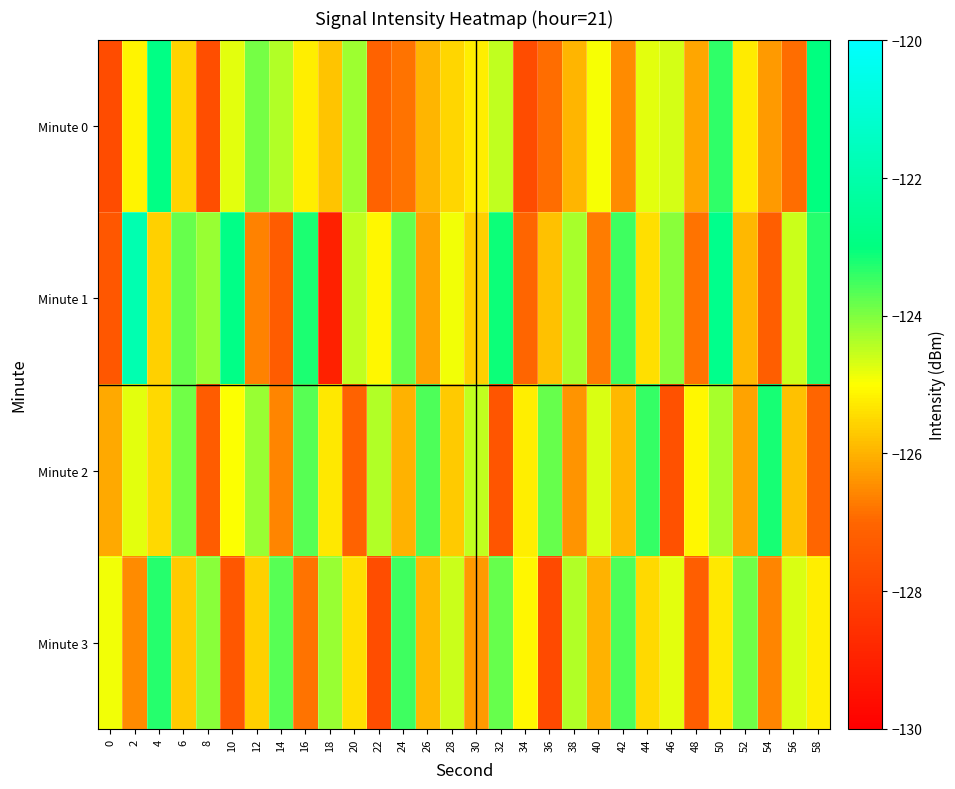

Reading left to right, what are all the values shown in this chart?

Minute 0: 0=-127.8	2=-125.1	4=-122.9	6=-125.6	8=-127.7	10=-124.8	12=-123.9	14=-124.4	16=-125.2	18=-125.8	20=-124.2	22=-127.1	24=-126.8	26=-126.0	28=-125.5	30=-125.2	32=-124.5	34=-127.7	36=-126.9	38=-126.0	40=-124.9	42=-126.5	44=-124.8	46=-124.7	48=-126.1	50=-123.4	52=-125.3	54=-126.3	56=-126.9	58=-123.0
Minute 1: 0=-127.4	2=-121.9	4=-125.6	6=-123.8	8=-124.2	10=-122.8	12=-126.6	14=-127.3	16=-123.2	18=-129.0	20=-124.5	22=-125.1	24=-123.8	26=-126.2	28=-124.9	30=-125.6	32=-123.1	34=-127.0	36=-125.8	38=-124.3	40=-126.7	42=-123.5	44=-125.4	46=-124.1	48=-126.8	50=-122.7	52=-125.9	54=-127.2	56=-124.6	58=-123.3
Minute 2: 0=-126.1	2=-124.8	4=-125.5	6=-123.9	8=-127.3	10=-125.0	12=-124.2	14=-126.6	16=-123.7	18=-125.3	20=-127.1	22=-124.4	24=-126.0	26=-123.6	28=-125.7	30=-124.5	32=-127.5	34=-125.2	36=-123.8	38=-126.4	40=-124.7	42=-125.9	44=-123.4	46=-127.6	48=-125.1	50=-124.3	52=-126.2	54=-123.2	56=-125.8	58=-127.0
Minute 3: 0=-124.9	2=-126.5	4=-123.3	6=-125.7	8=-124.1	10=-127.4	12=-125.6	14=-123.7	16=-126.8	18=-124.2	20=-125.4	22=-127.7	24=-123.5	26=-125.9	28=-124.6	30=-126.3	32=-123.8	34=-125.1	36=-127.8	38=-124.4	40=-126.0	42=-123.6	44=-125.5	46=-124.8	48=-127.2	50=-125.3	52=-123.9	54=-126.6	56=-124.7	58=-125.2